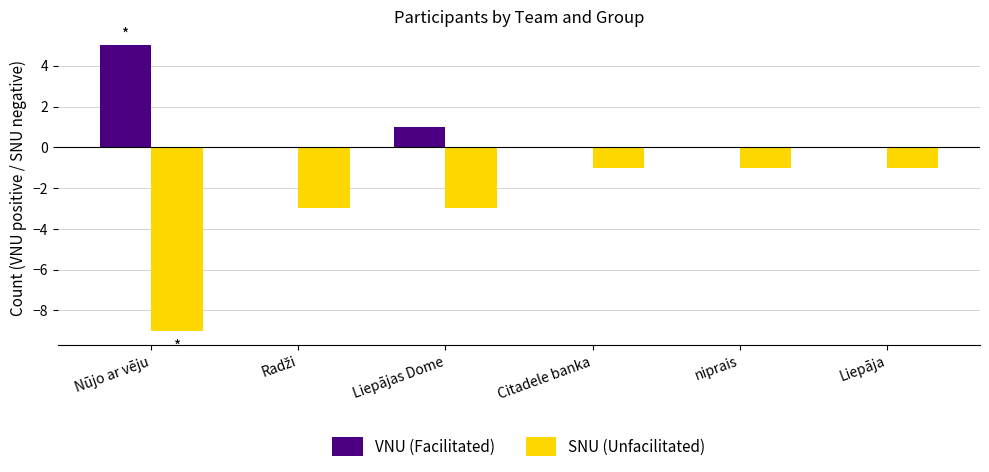

Does the chart contain stacked bars?

No